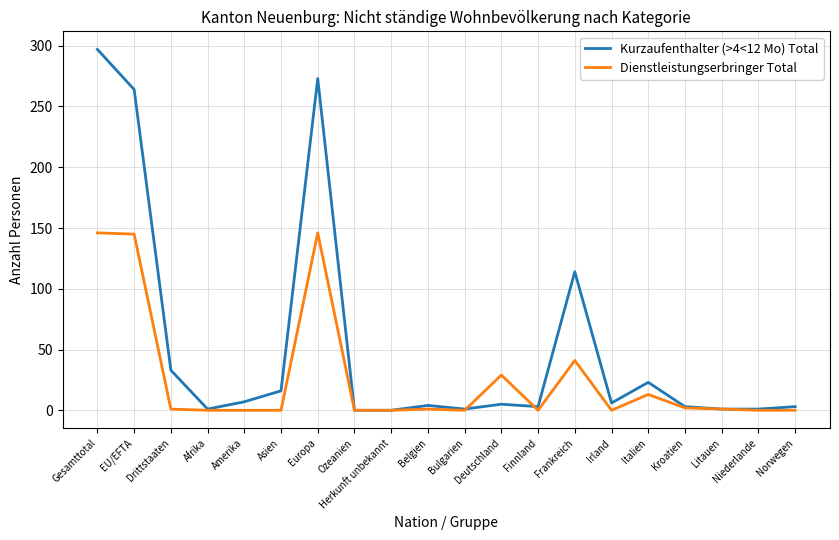

Which series ends up on top after the final intersection of Dienstleistungserbringer Total and Kurzaufenthalter (>4<12 Mo) Total?

Kurzaufenthalter (>4<12 Mo) Total